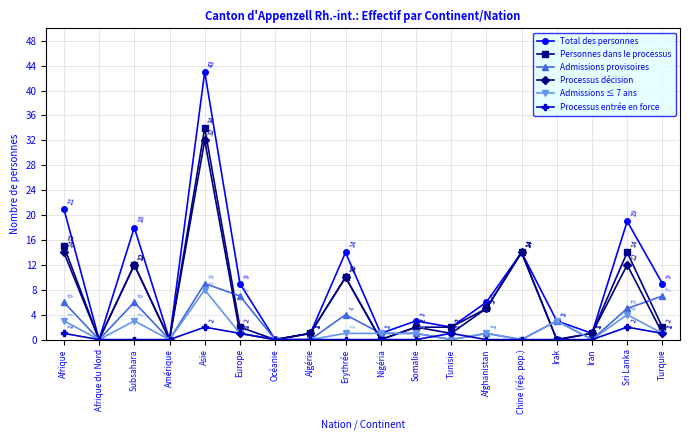

What is the sum of all Processus entrée en force values?

8